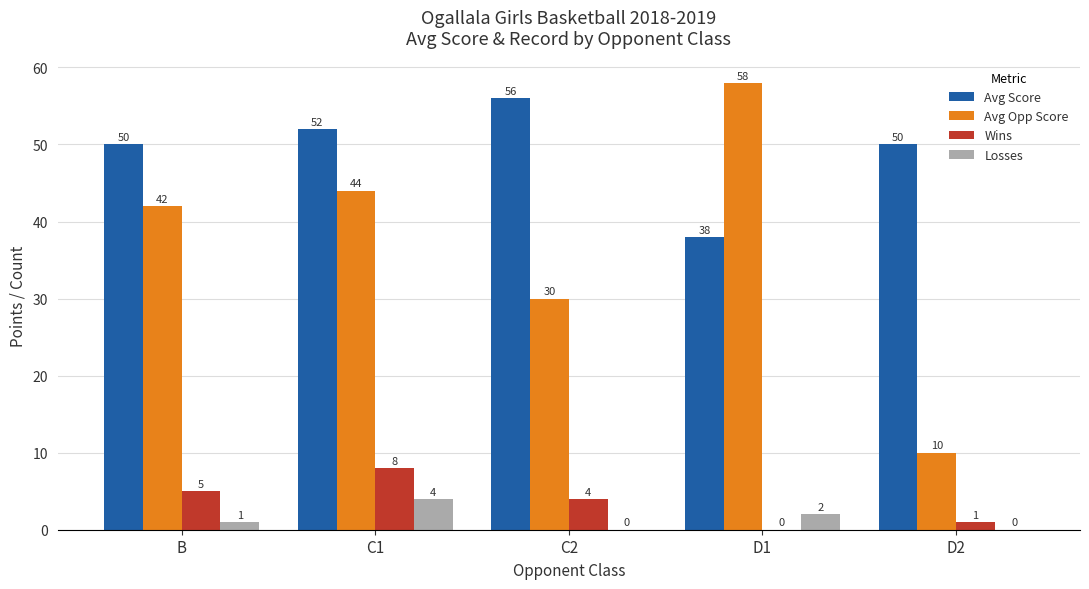

Reading right to left, list all the values displayed in this chart.

Avg Score: 50	38	56	52	50
Avg Opp Score: 10	58	30	44	42
Wins: 1	0	4	8	5
Losses: 0	2	0	4	1